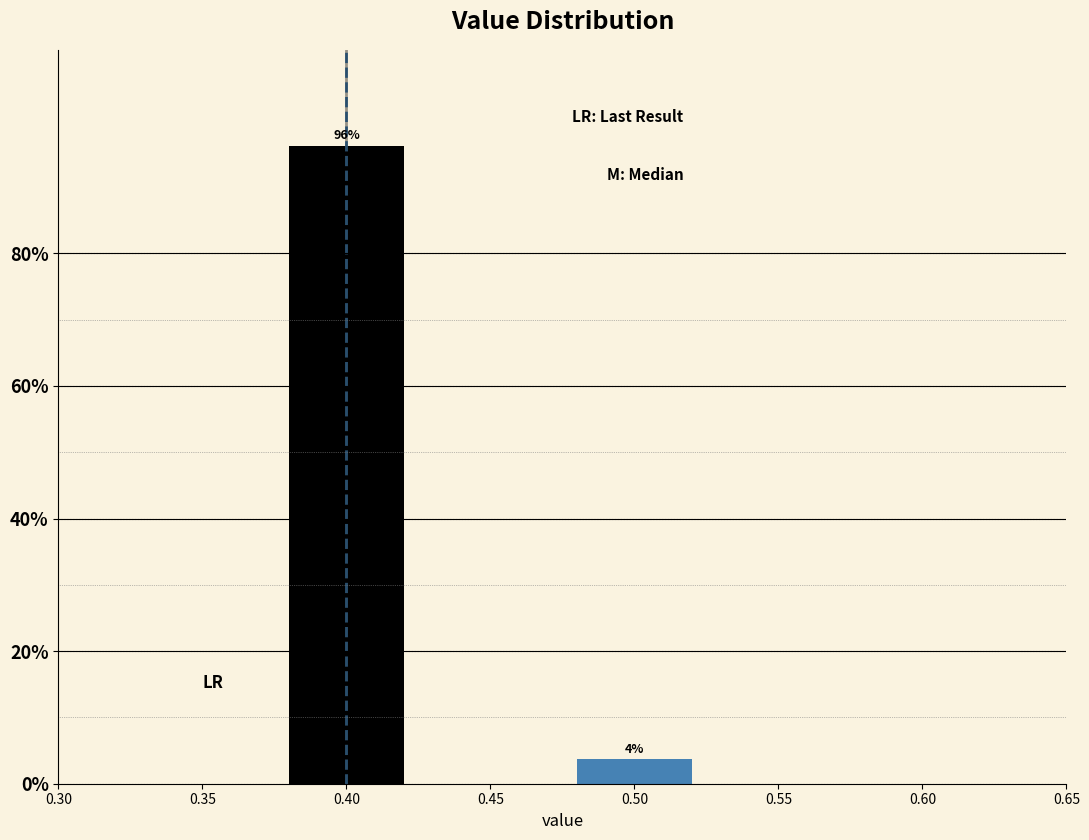

Which category has the highest value across all series?

0.40